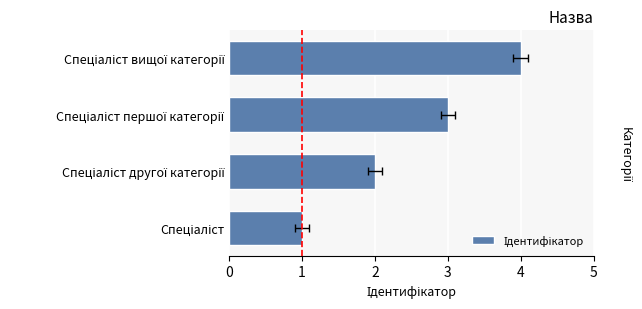

Read the value at Спеціаліст першої категорії.

3